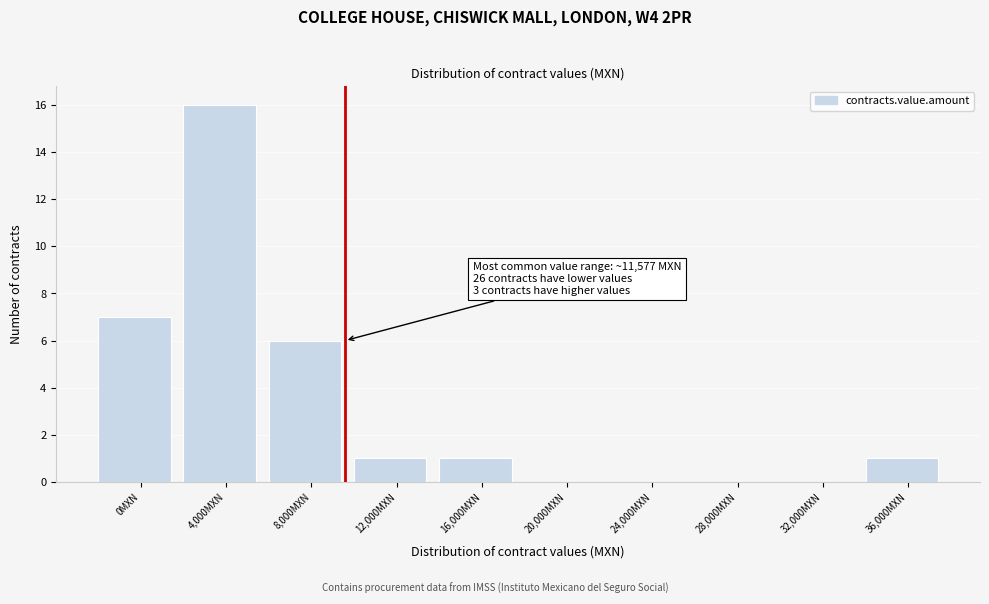

Reading left to right, transcribe all the data shown in this chart.

0MXN=7	4,000MXN=16	8,000MXN=6	12,000MXN=1	16,000MXN=1	20,000MXN=0	24,000MXN=0	28,000MXN=0	32,000MXN=0	36,000MXN=1